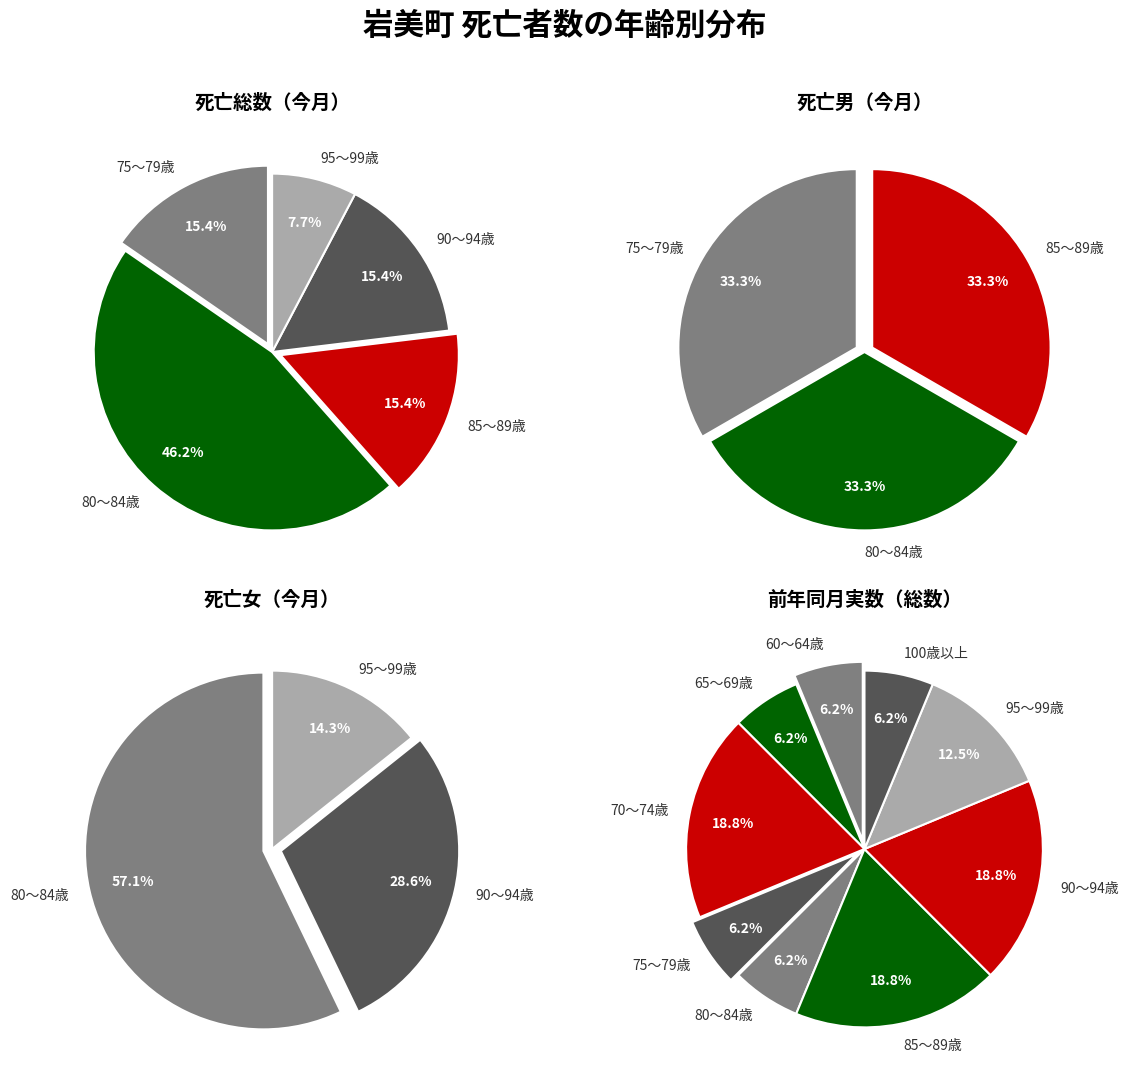

What percentage is NOT represented by 3?

100.0%